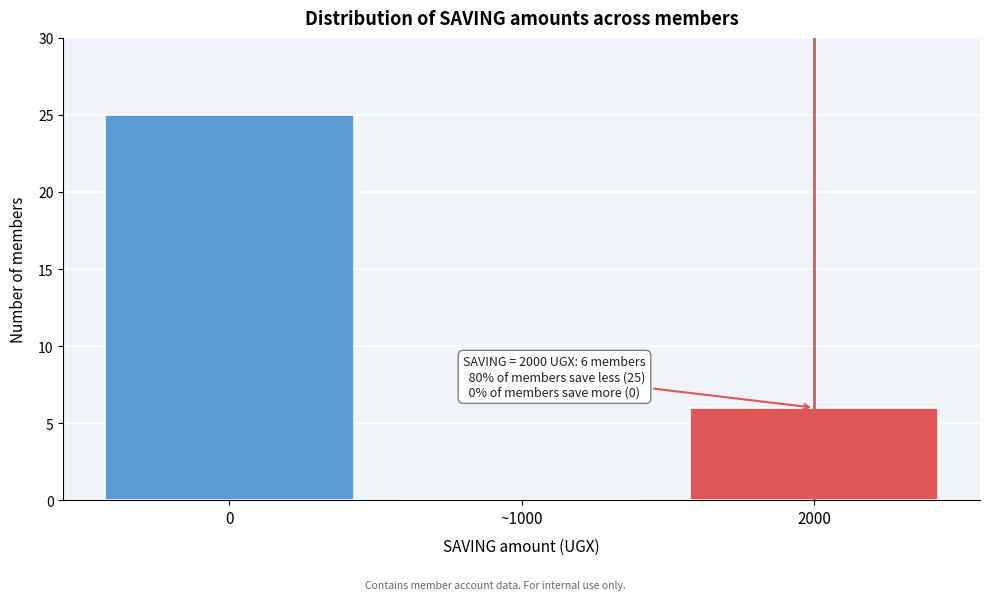

Reading left to right, what are all the values shown in this chart?

0=25	~1000=0	2000=6